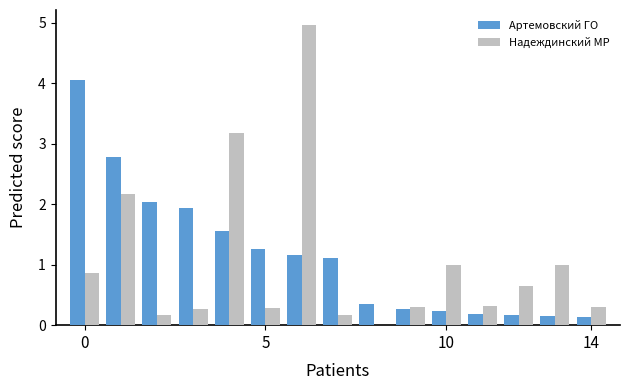

What is the sum of all Надеждинский МР values?

15.6